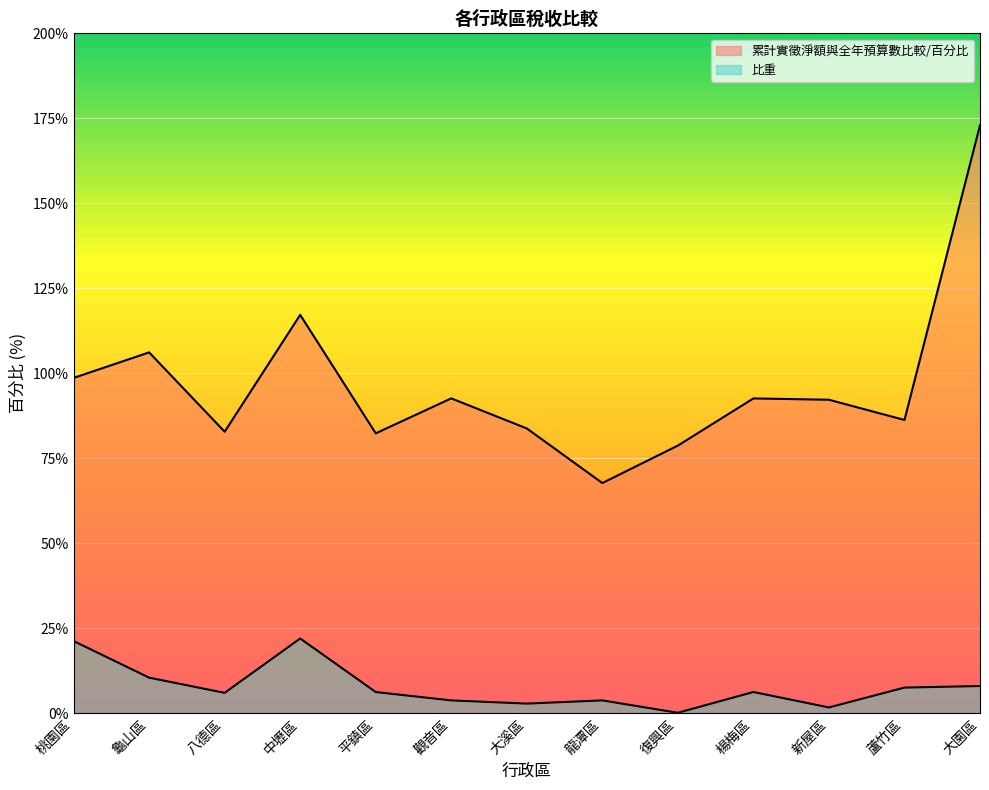

True or false: 比重 and 累計實徵淨額與全年預算數比較/百分比 cross at least once.

False